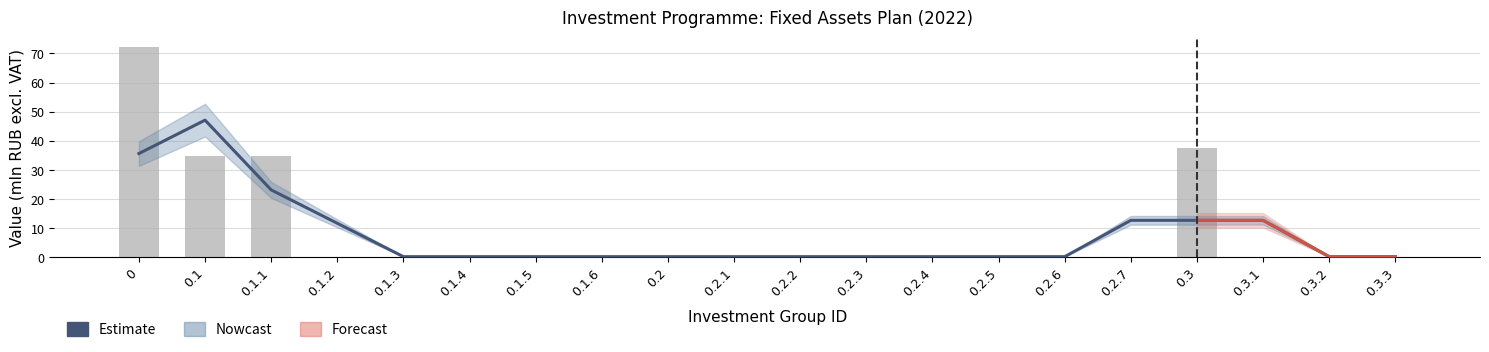

Does the chart contain any negative values?

No